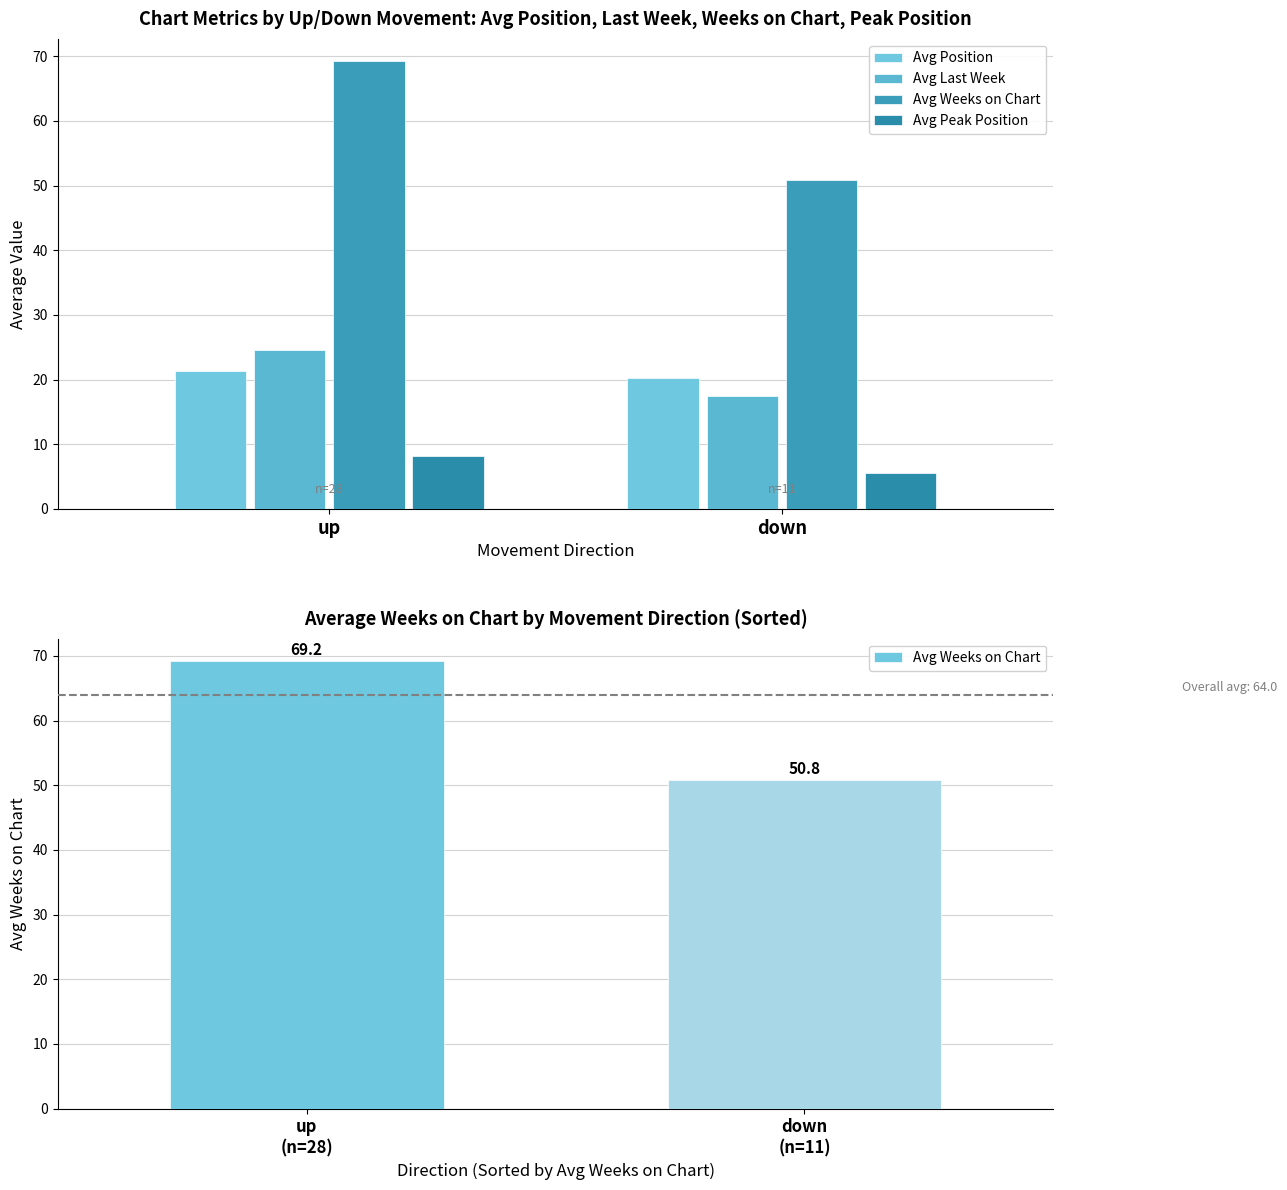

Which category has the lowest value in the Avg Position series?

down